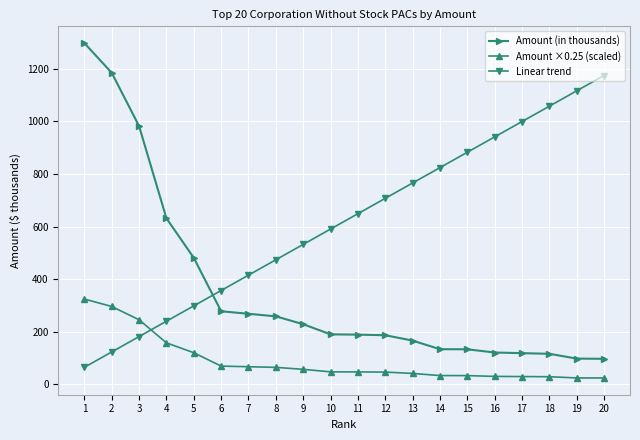

Does the chart display data point markers on the line(s)?

Yes